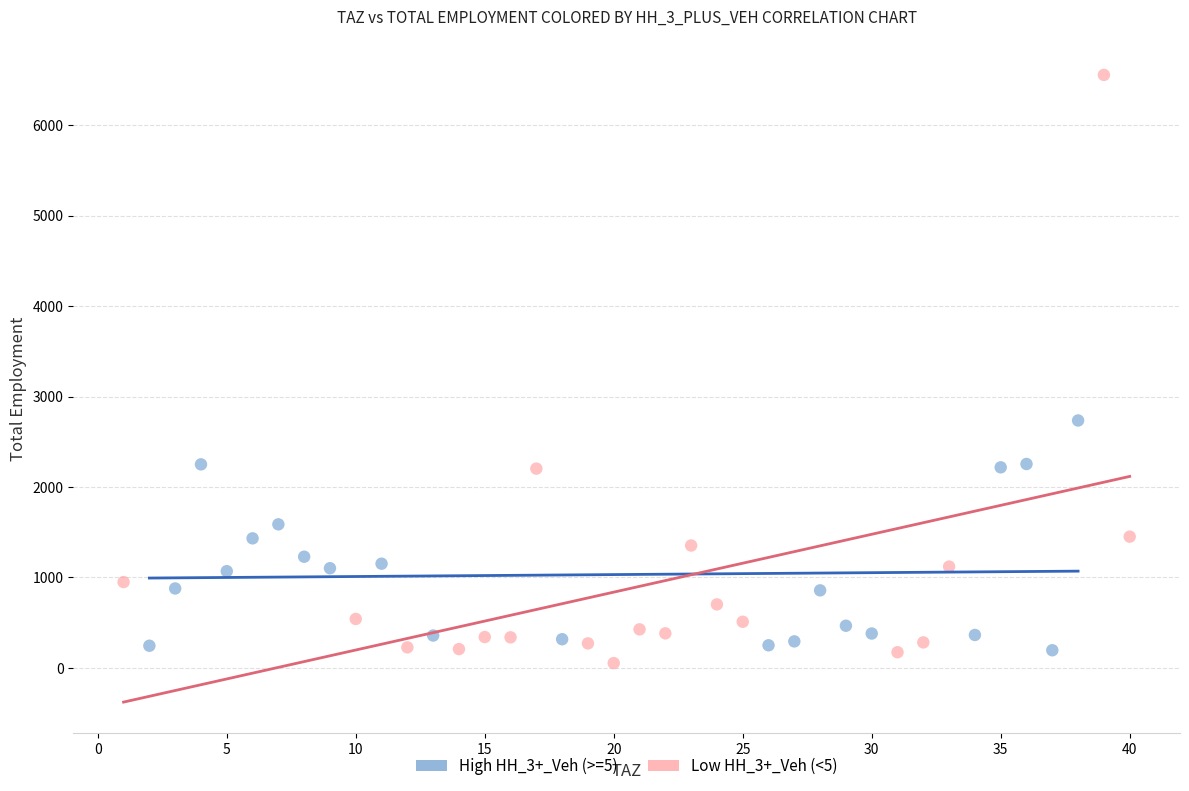

Which series reaches the maximum Y coordinate?

Low HH_3+_Veh (<5)